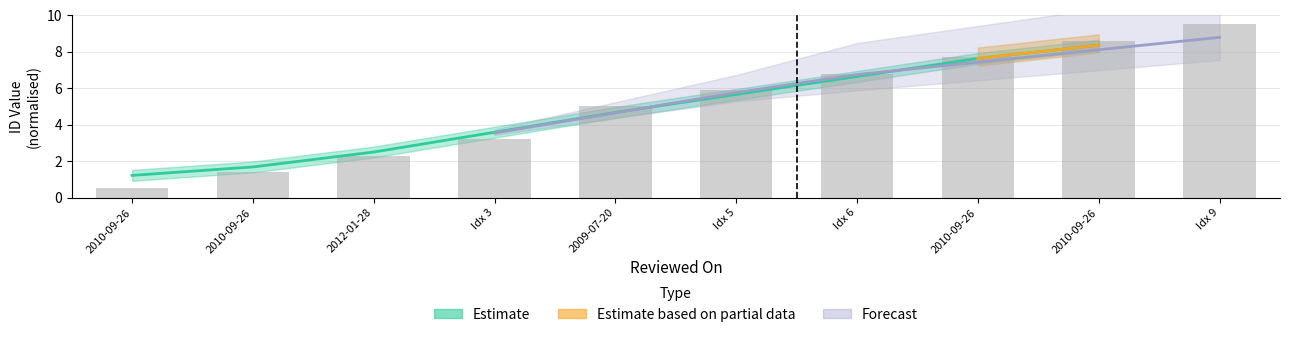

List the labels in order of value, largest first.

Idx 9, 2010-09-26, 2010-09-26, Idx 6, Idx 5, 2009-07-20, Idx 3, 2012-01-28, 2010-09-26, 2010-09-26